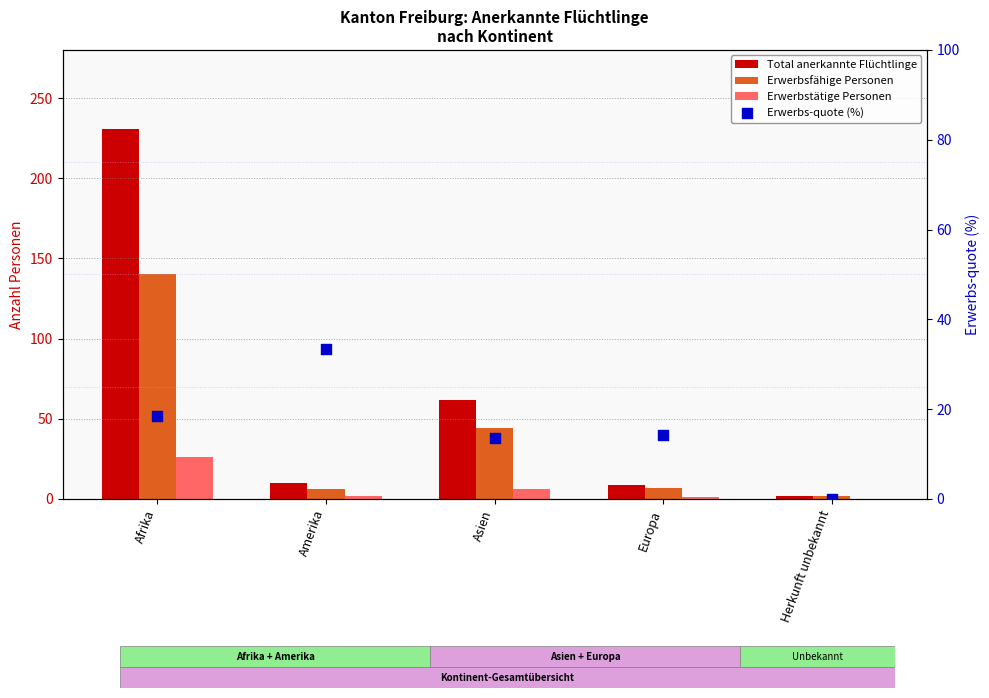

Which series contains the highest Y value?

Total anerkannte Flüchtlinge